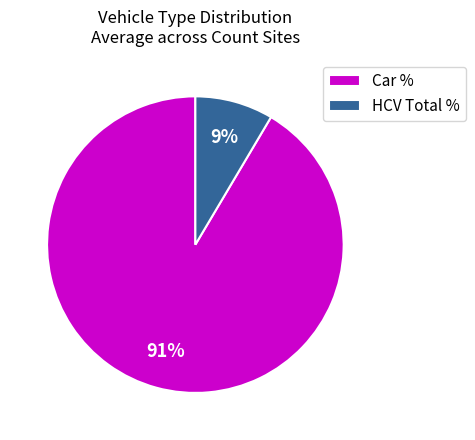

Combined, do HCV Total % and Car % account for over 50%?

Yes